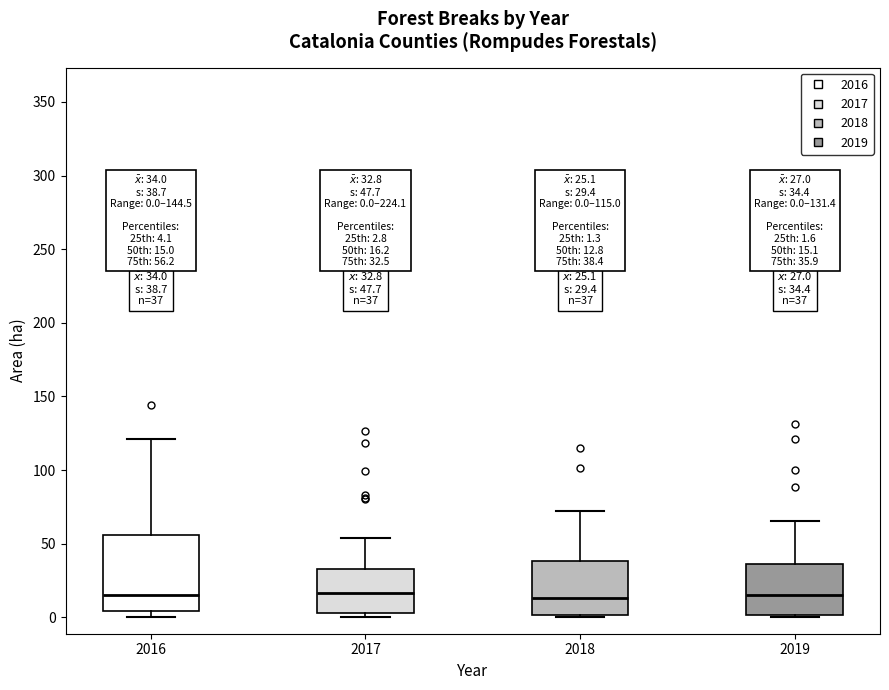

Comparing the boxes themselves (not the whiskers), which one is the tallest?

2016